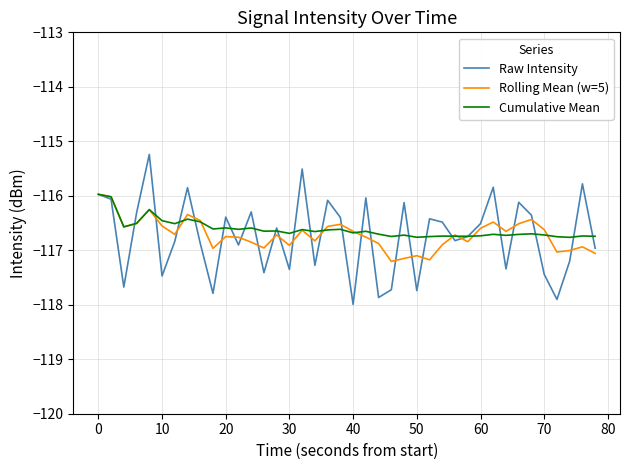

What is the minimum value for Cumulative Mean?

-116.8